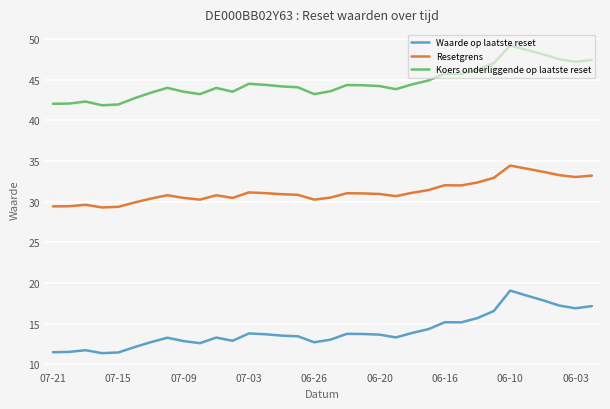

True or false: Koers onderliggende op laatste reset and Resetgrens cross at least once.

False